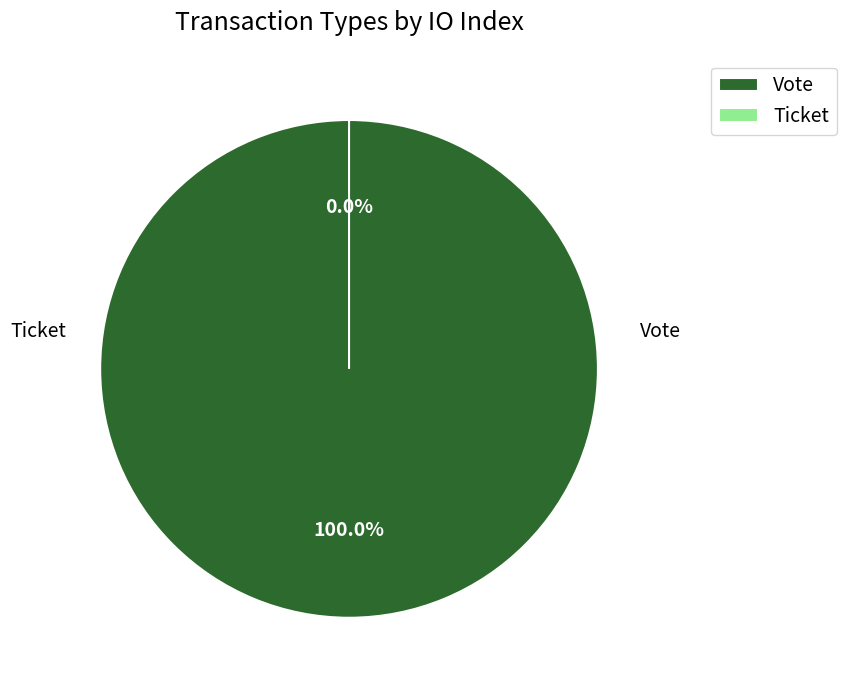

Combined, what portion of the pie is Ticket and Vote?

100.0%